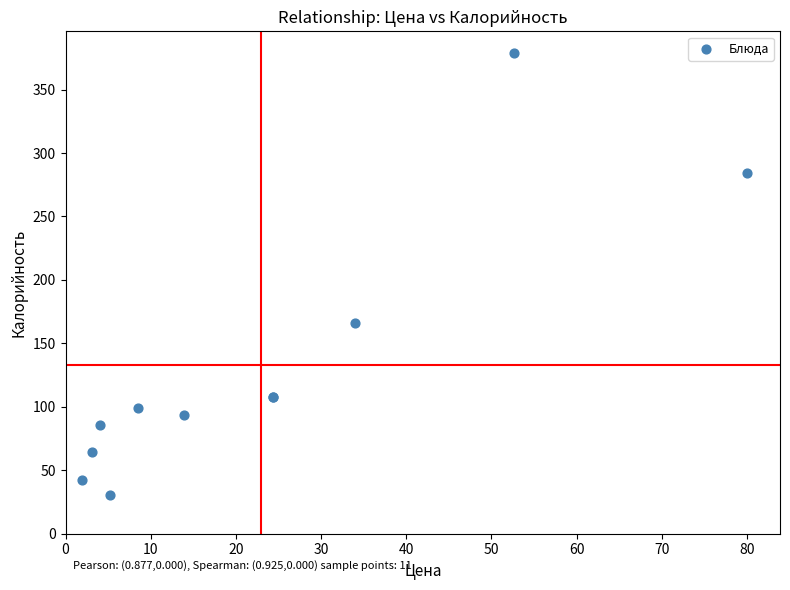

What Y value in the scatter plot is closest to 204?

165.7